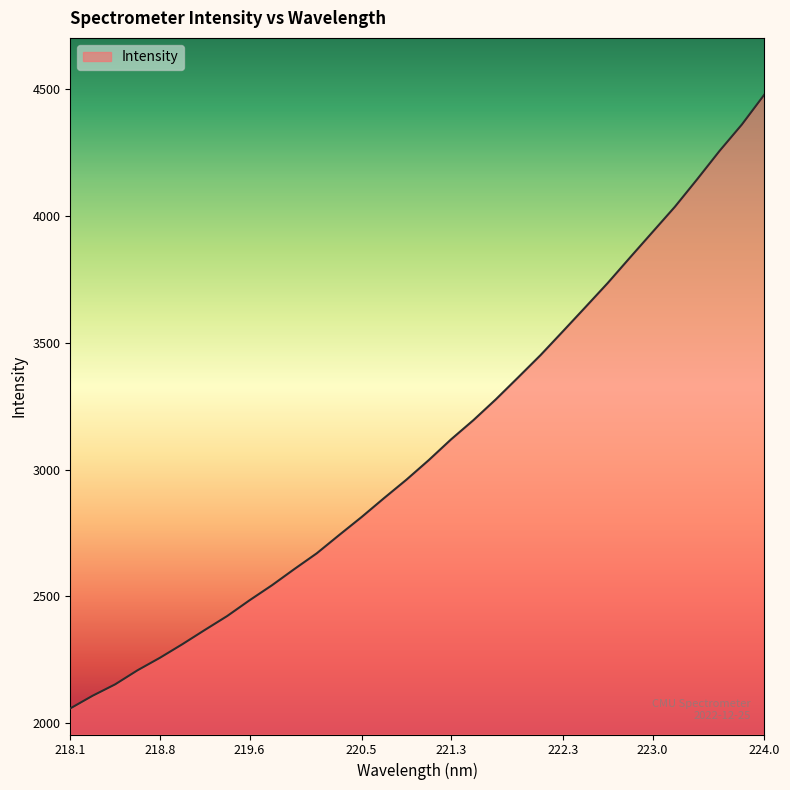

What is the minimum value shown in the chart?

2057.6